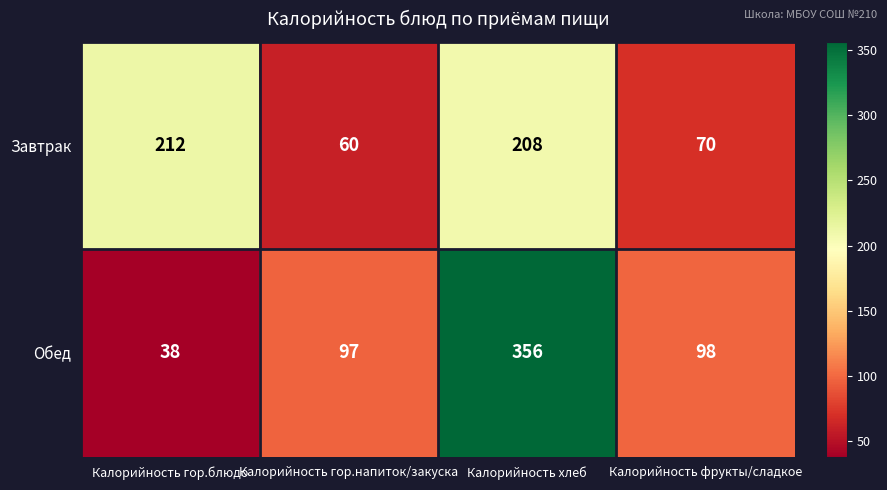

Reading left to right, extract all data points from this chart.

Завтрак: Калорийность гор.блюдо=212	Калорийность гор.напиток/закуска=60	Калорийность хлеб=208	Калорийность фрукты/сладкое=70
Обед: Калорийность гор.блюдо=38	Калорийность гор.напиток/закуска=97	Калорийность хлеб=356	Калорийность фрукты/сладкое=98